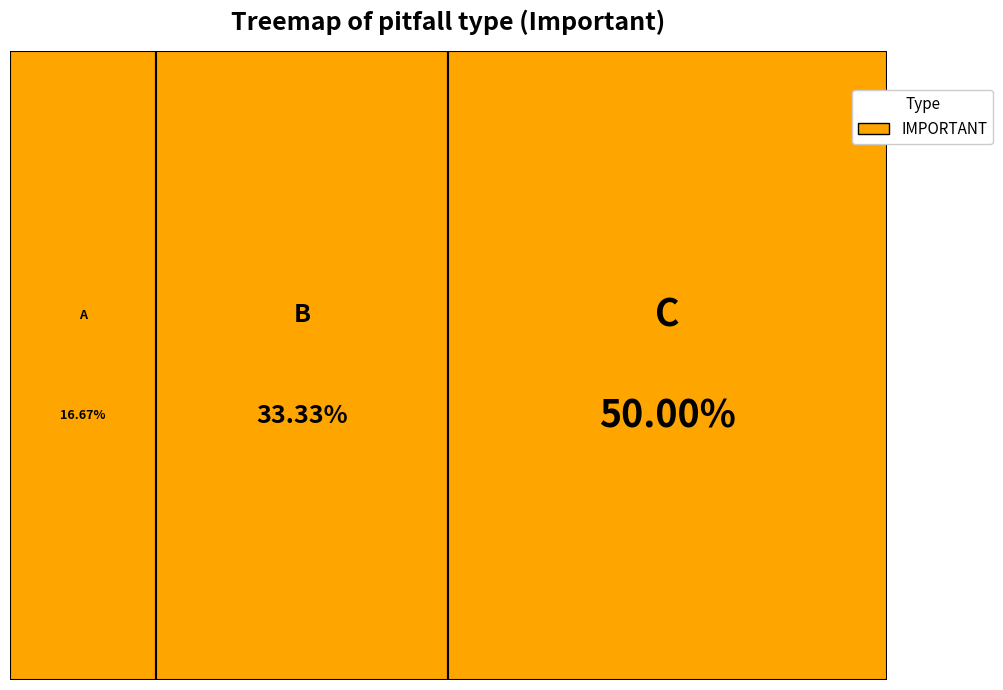

To the nearest percent, what is the difference between the A and B slice percentages?

17%